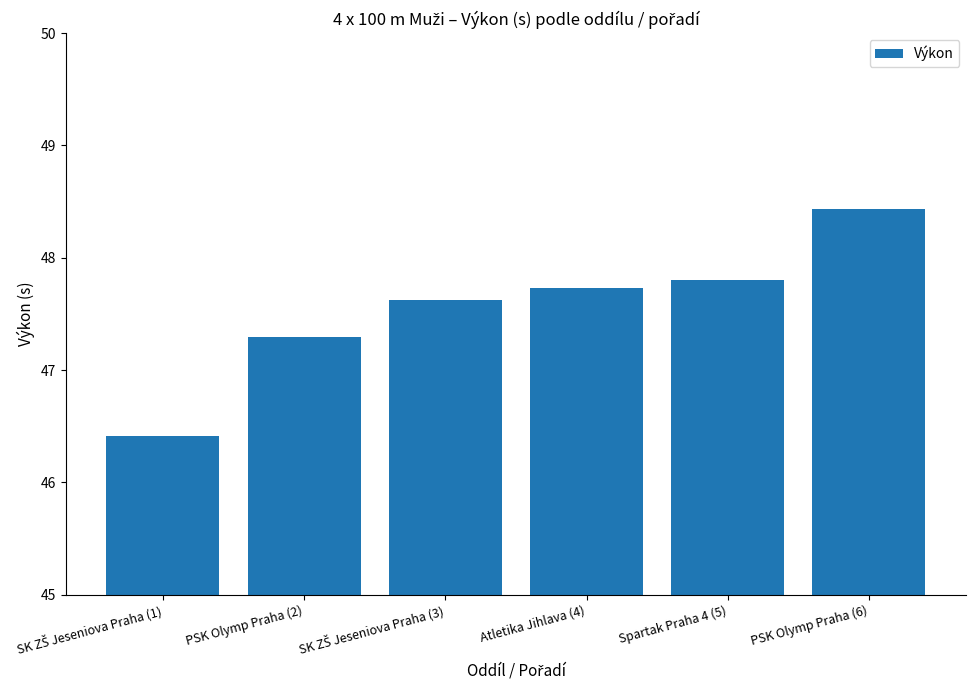

How many bars are there in total?

6